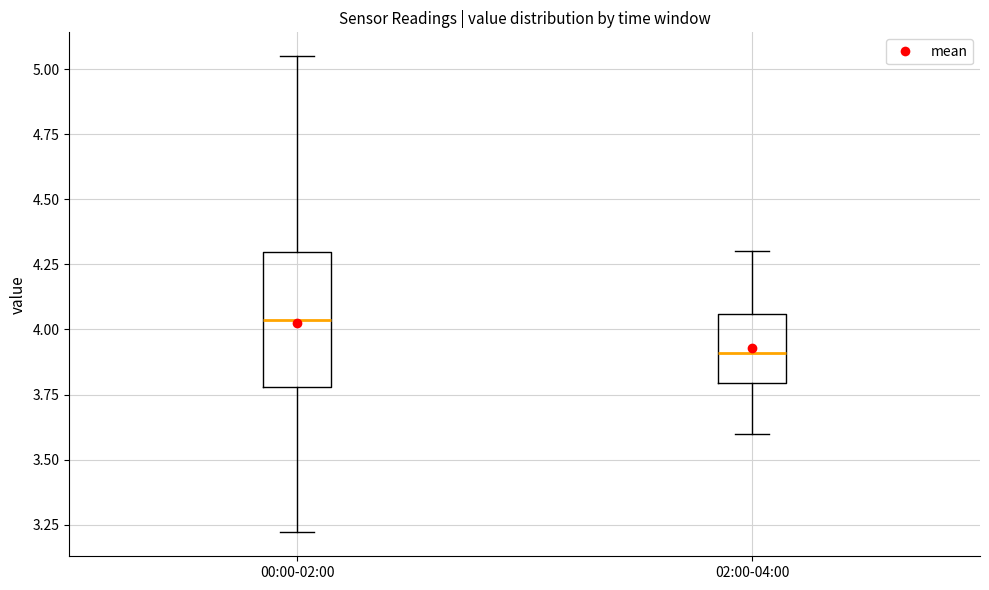

Which box is the tallest, from its lower edge to its upper edge?

00:00-02:00